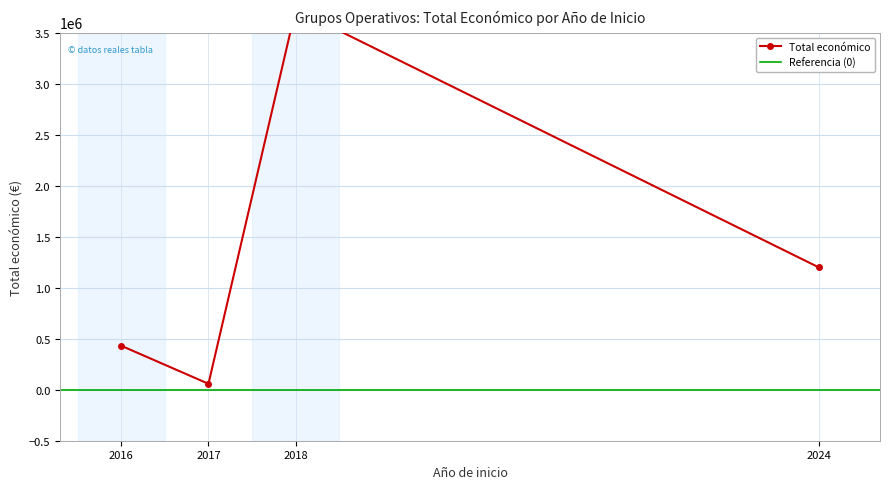

What is the sum of all values?

5416152